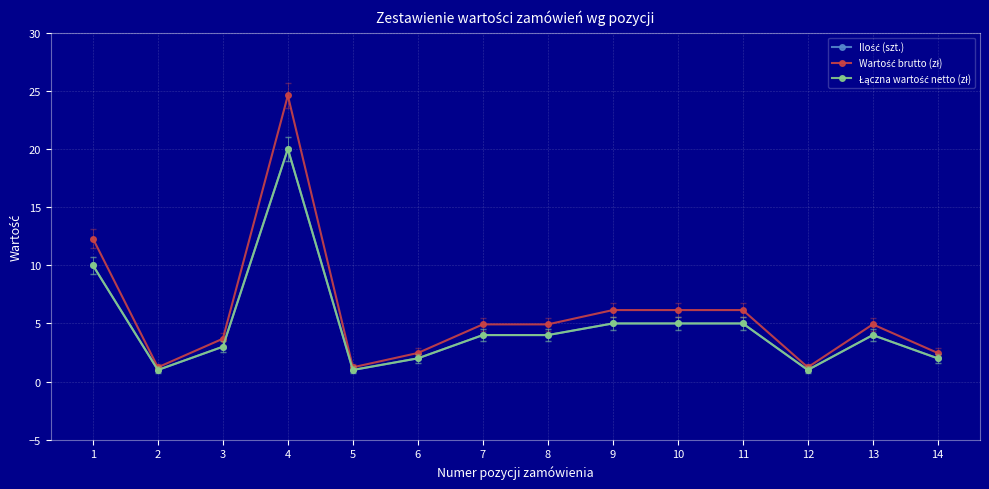

What is the maximum value shown in the chart?

24.6